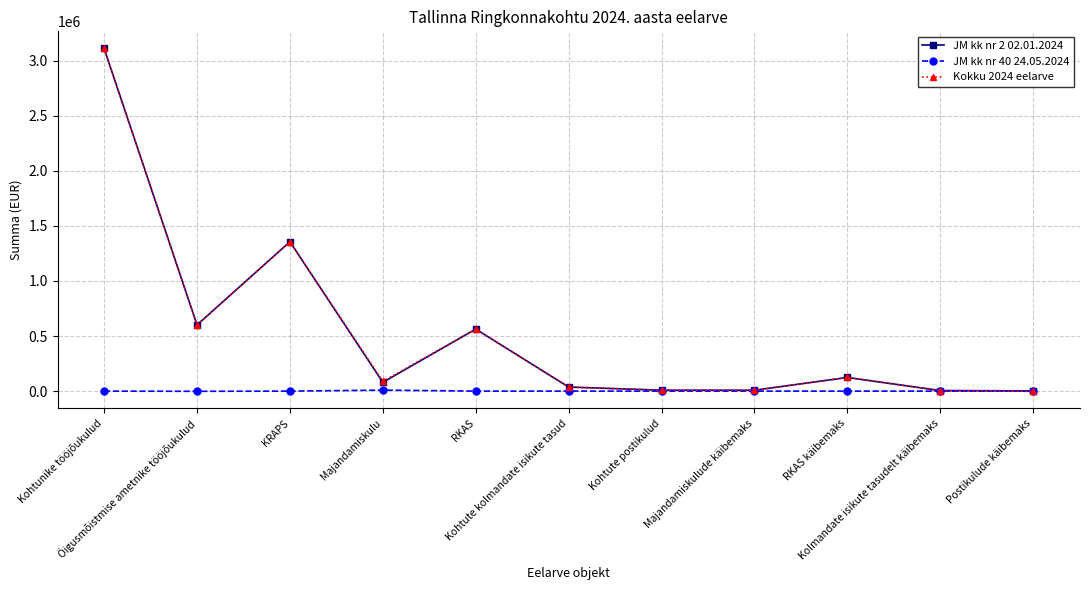

At how many categories does at least one series exceed 516159?

4